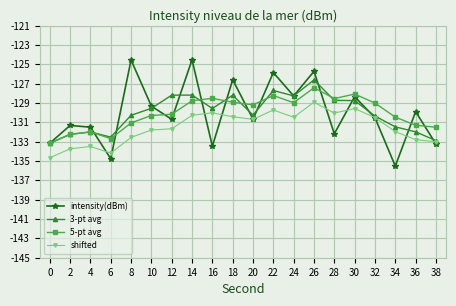

At which category does 3-pt avg reach its first local valley?

6